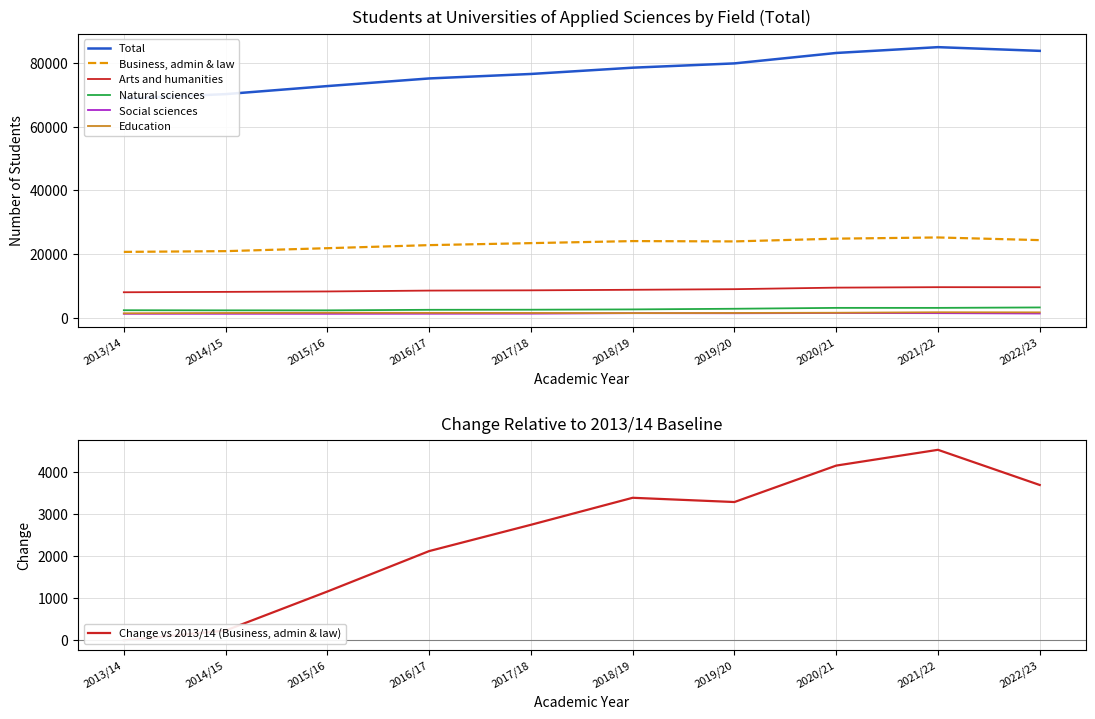

True or false: Arts and humanities and Social sciences cross at least once.

False